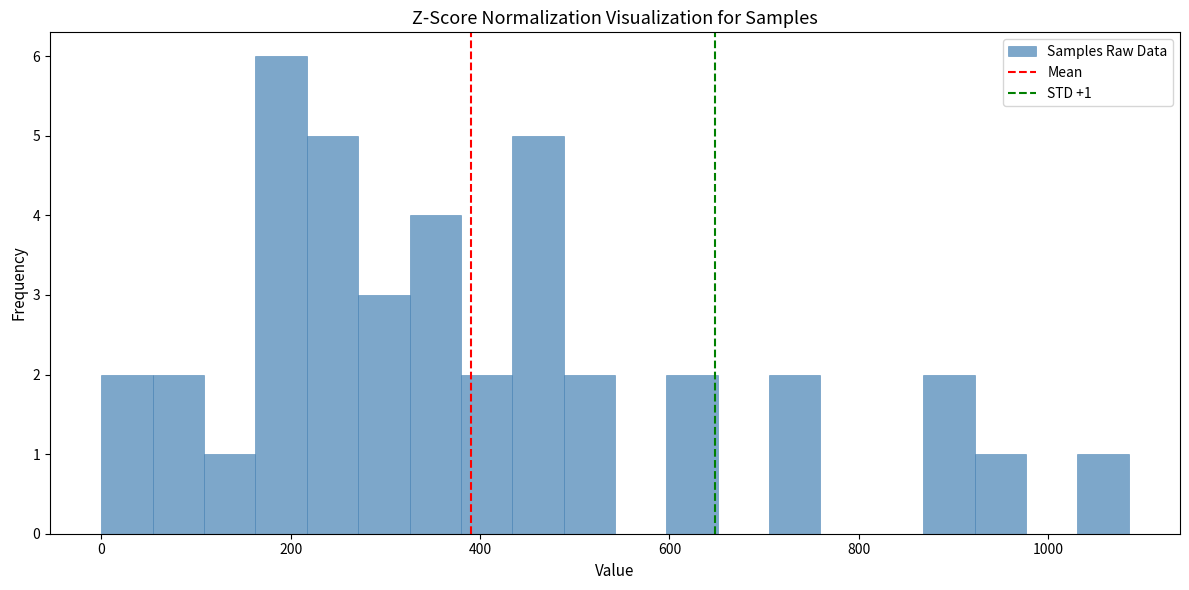

Around what value on the x-axis is the tallest bar? Give the approximate position of its centre, as read against the axis.

180